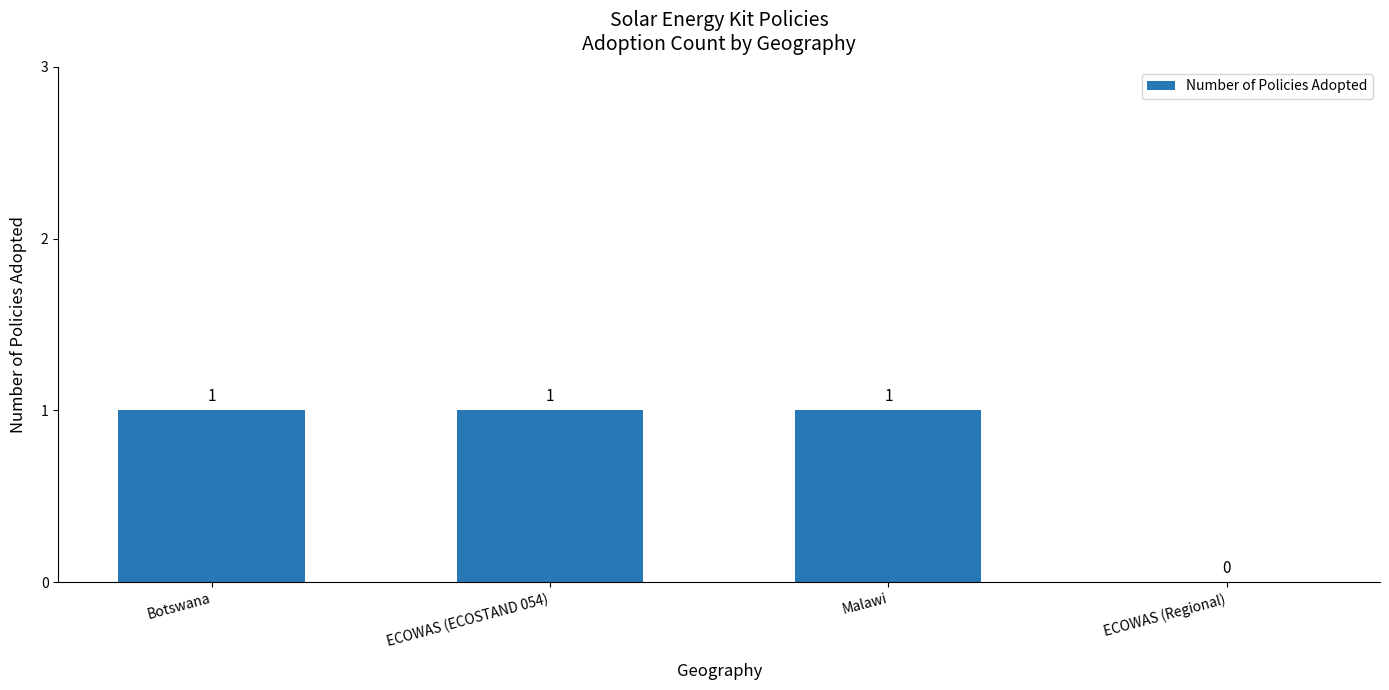

What is the change in value from Botswana to ECOWAS (Regional)?

-1